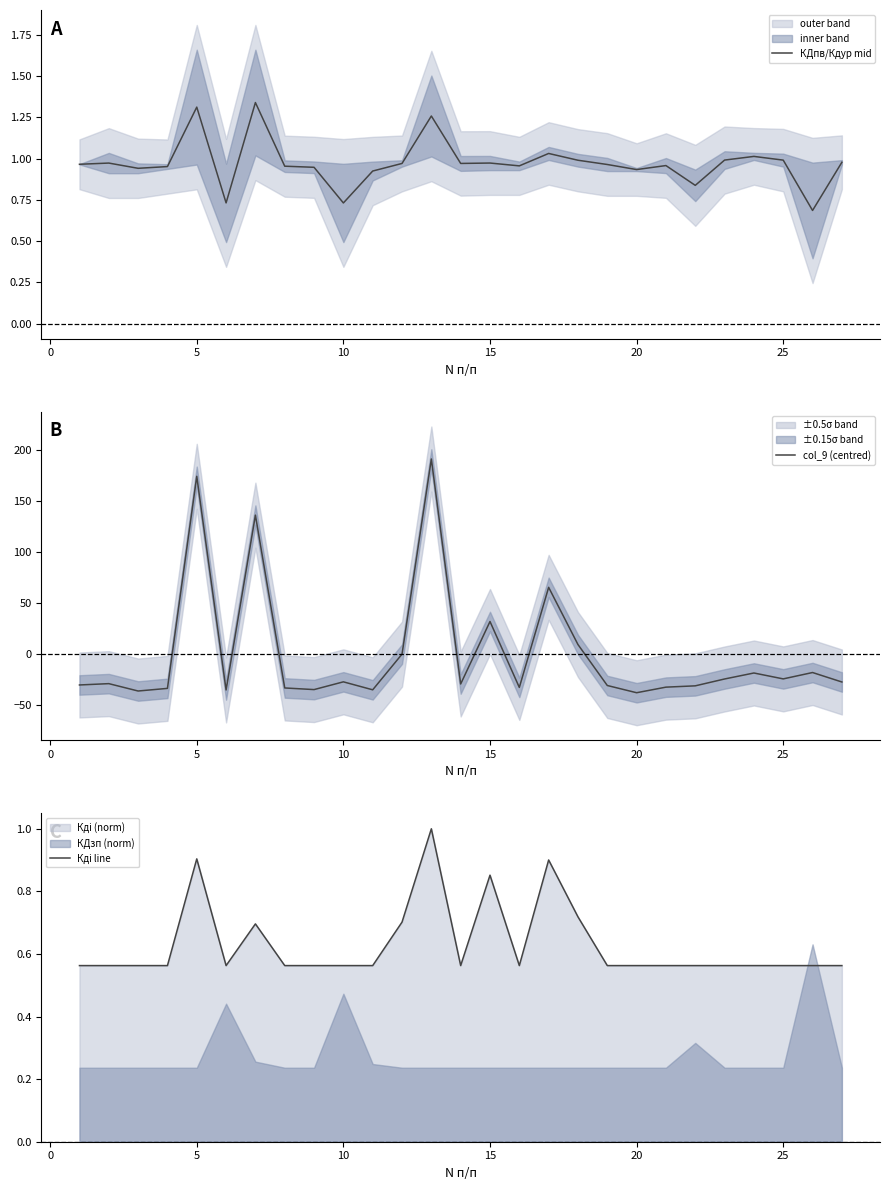

Is it true that КДпв/Кдур mid equals 0.3 at 10?

False